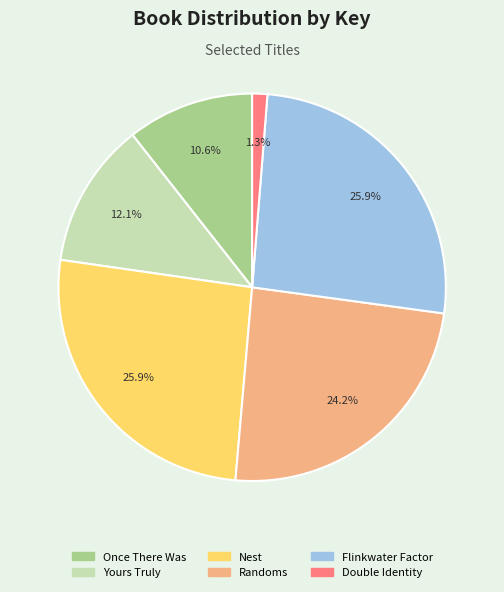

Between Once There Was and Flinkwater Factor, which is larger?

Flinkwater Factor